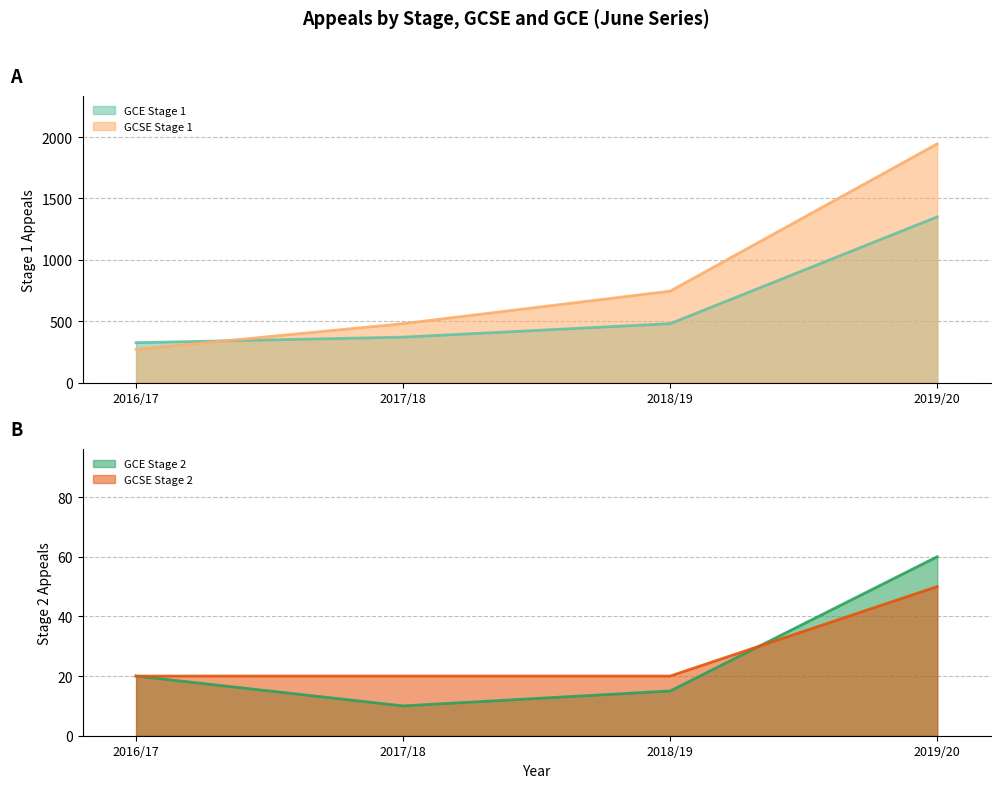

How many lines are shown in the chart?

4